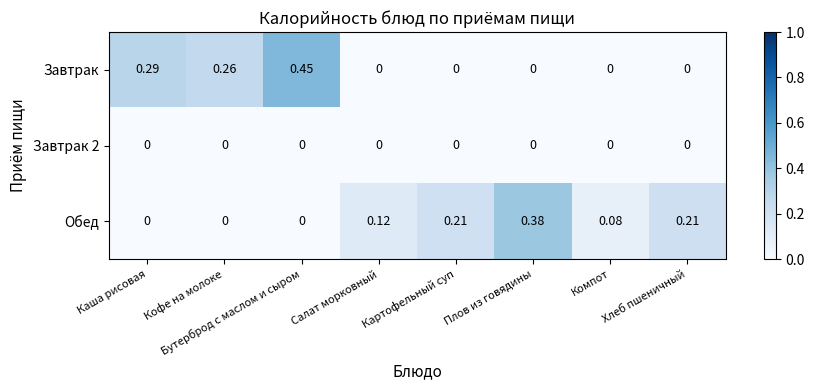

Which series changed the most between Салат морковный and Хлеб пшеничный?

Обед